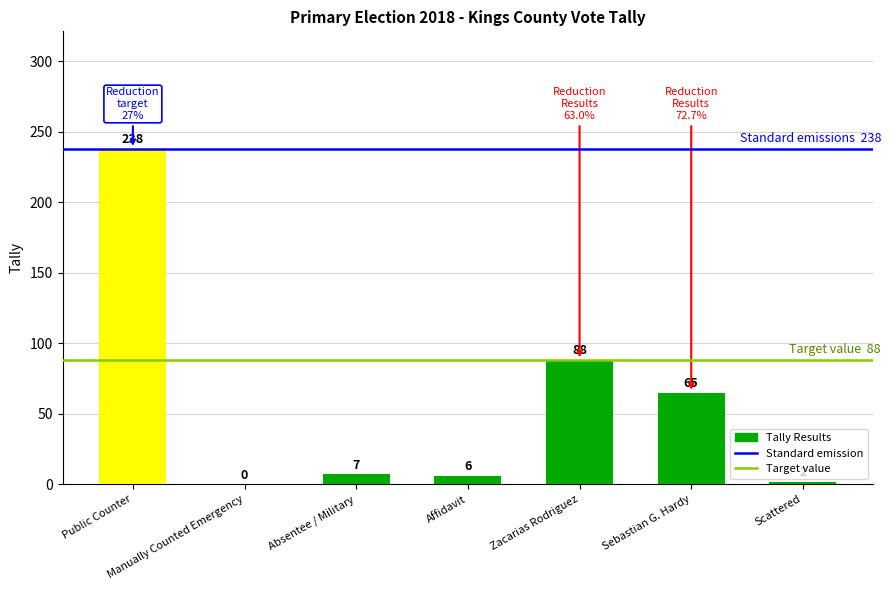

What is the change in value from Manually Counted Emergency to Zacarias Rodriguez?

+88